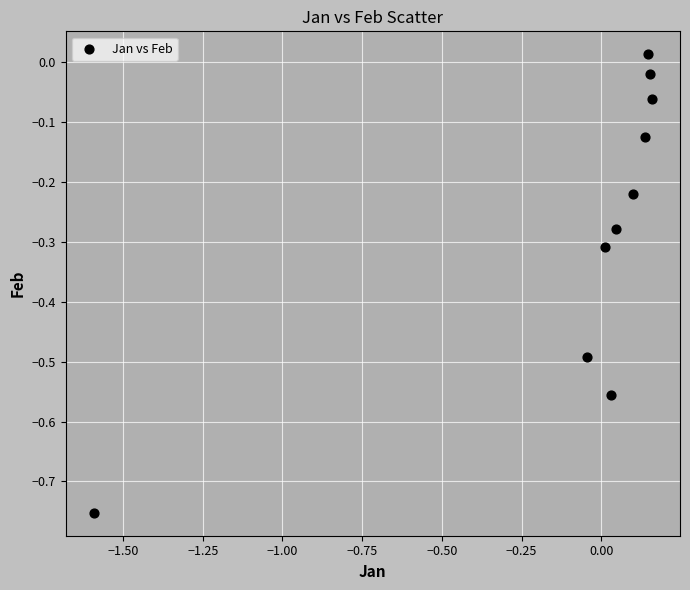

What is the range of X values (max minus min)?

1.8